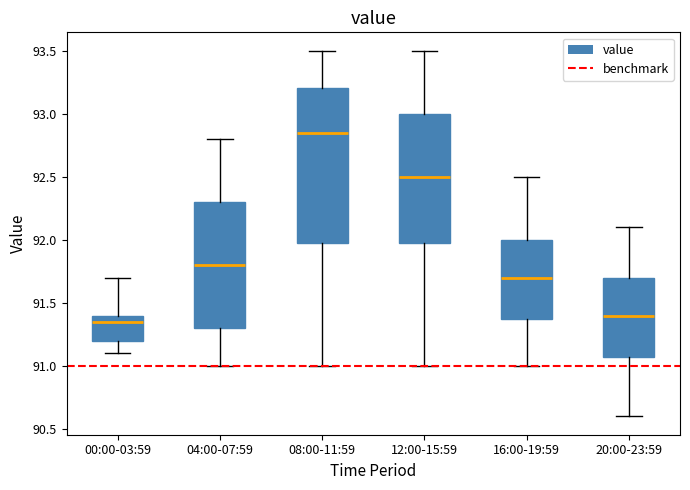

Comparing the boxes themselves (not the whiskers), which one is the tallest?

08:00-11:59